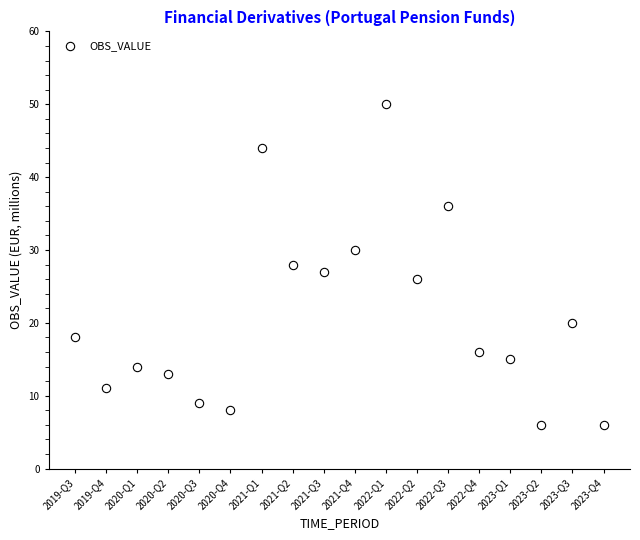

What is the range of Y values (max minus min)?

44